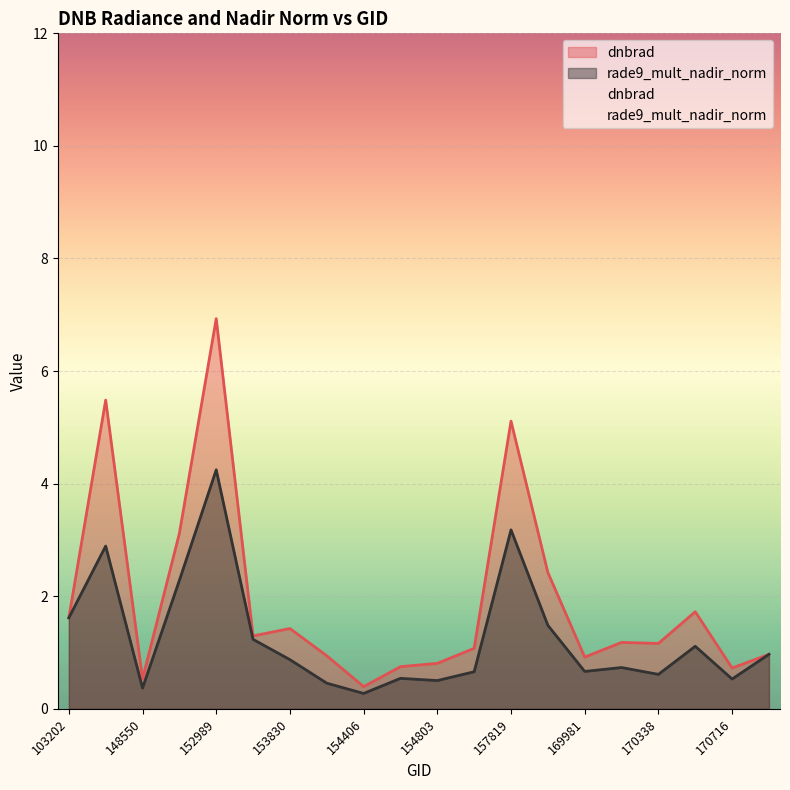

Between 157819 and 170716, which series saw the biggest shift?

dnbrad